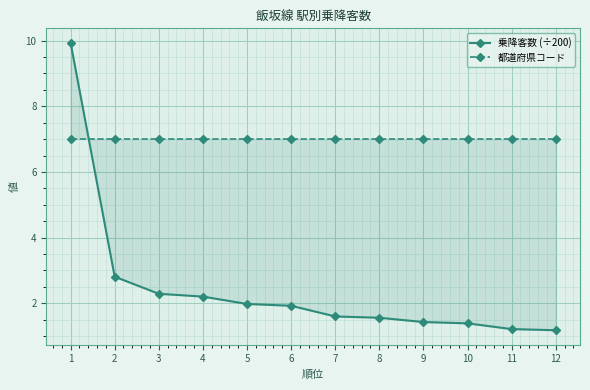

What is the sum of all 都道府県コード values?

84.0